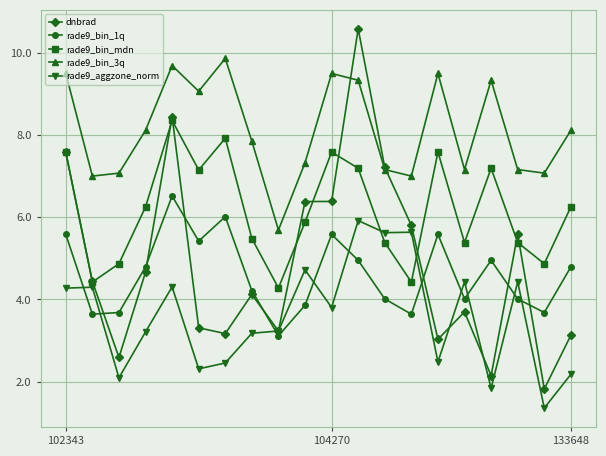

How many times do dnbrad and rade9_bin_3q cross each other?

2